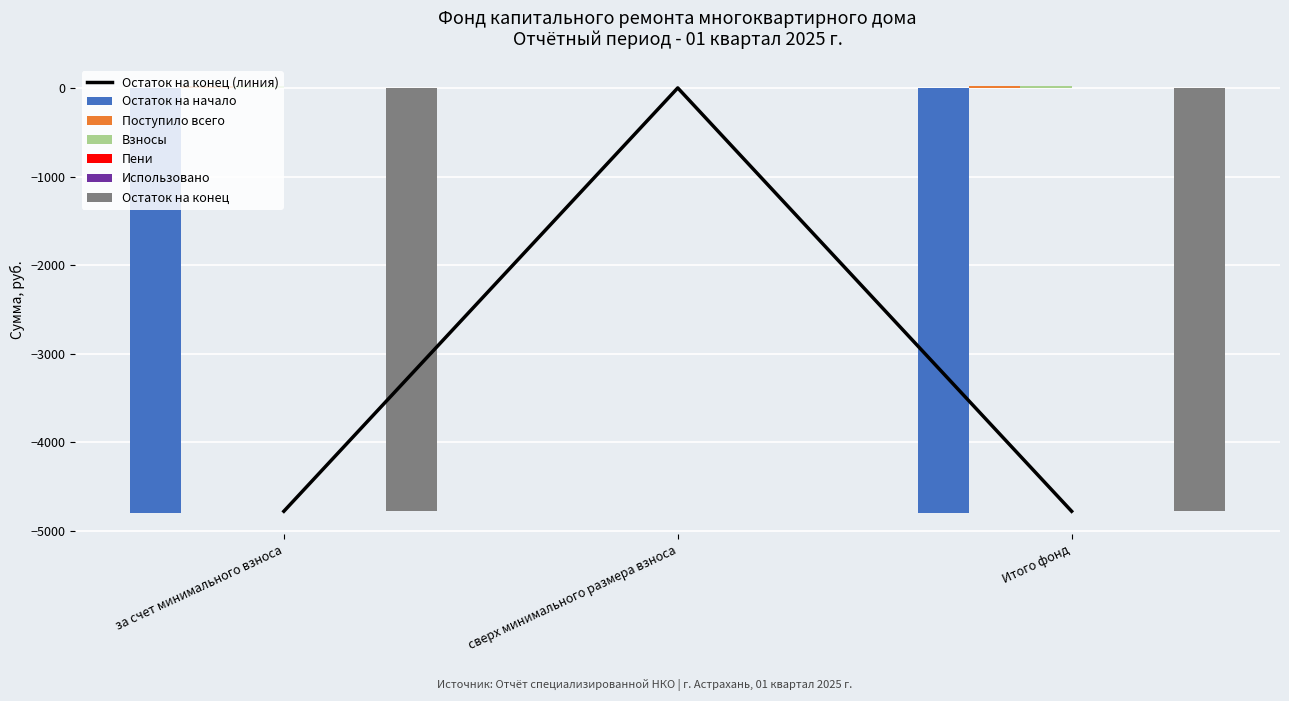

What is the difference between the Остаток на начало values at сверх минимального размера взноса and Итого фонд?

4797.4